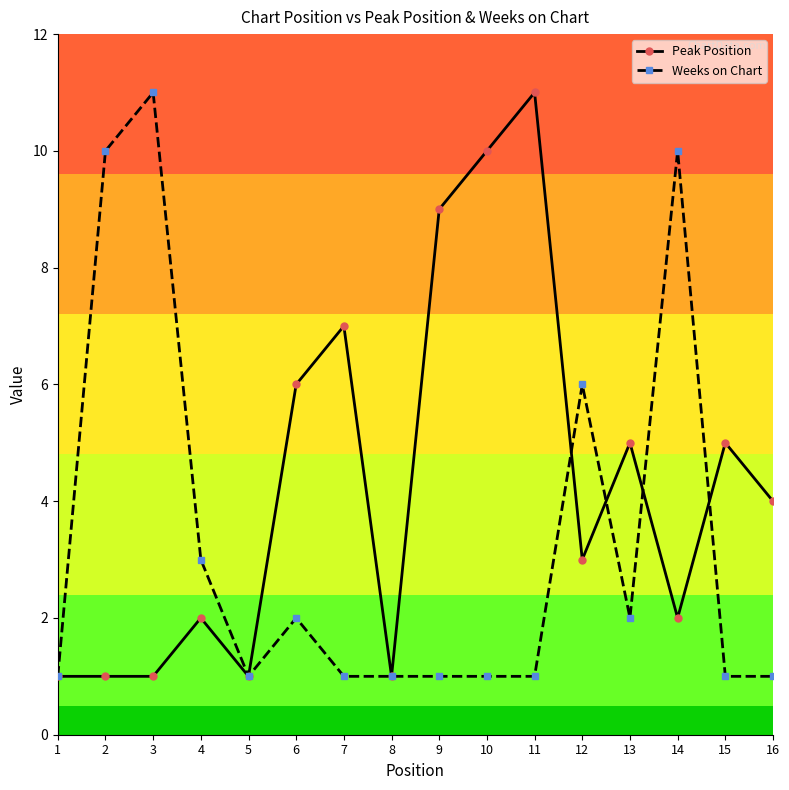

Is the value of Peak Position at 7 greater than the value of Weeks on Chart at 15?

Yes